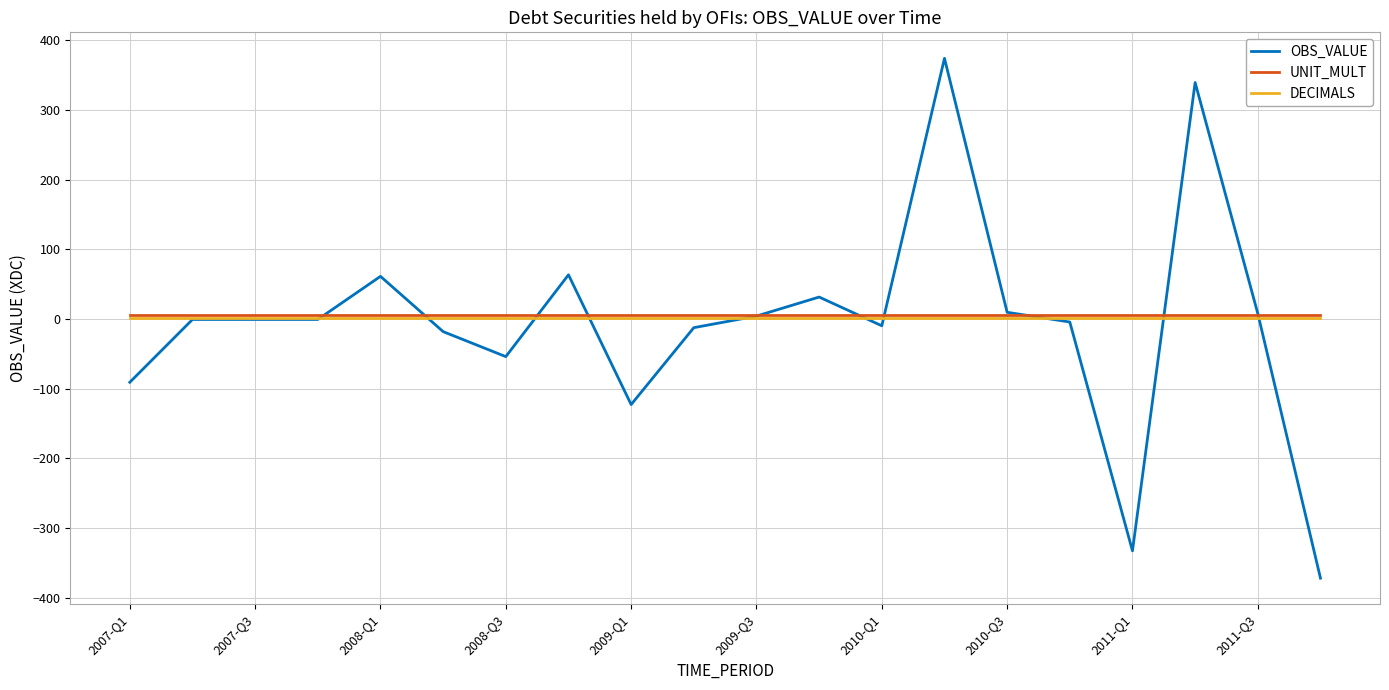

What is the maximum value shown in the chart?

374.3